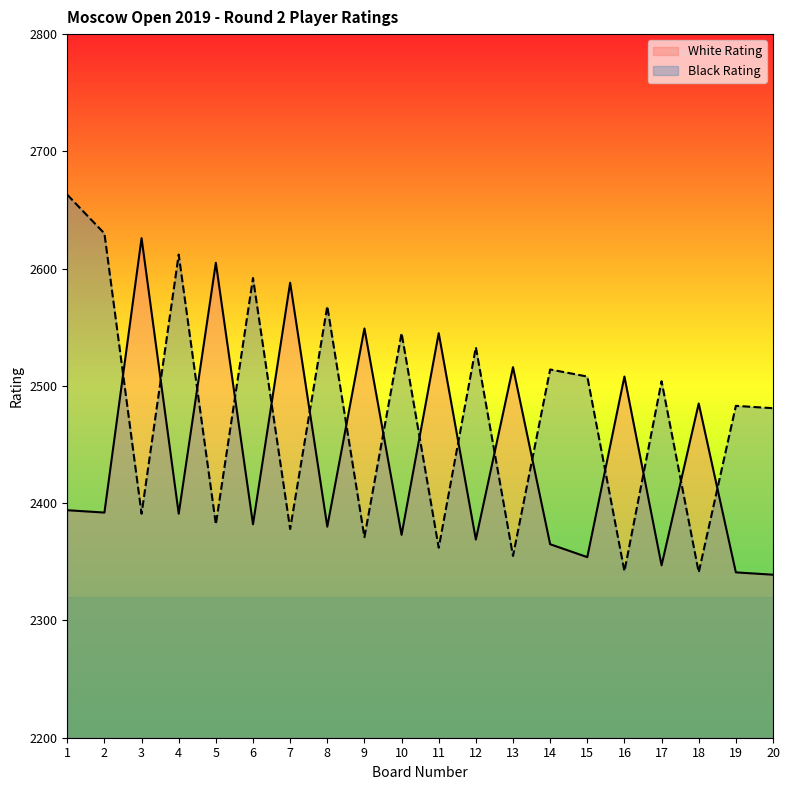

What is the difference between the highest and lowest values at 19?

142